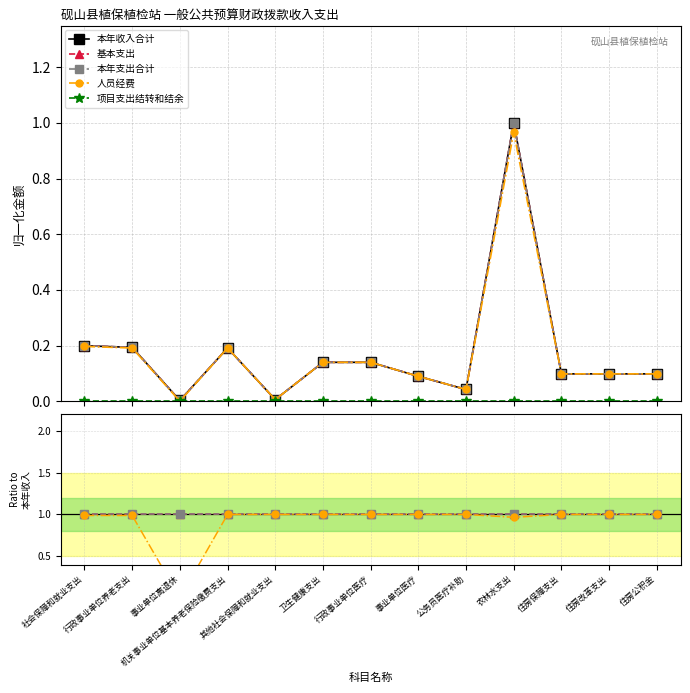

The value of 项目支出结转和结余 at 机关事业单位基本养老保险缴费支出 is 0.0. True or false?

True